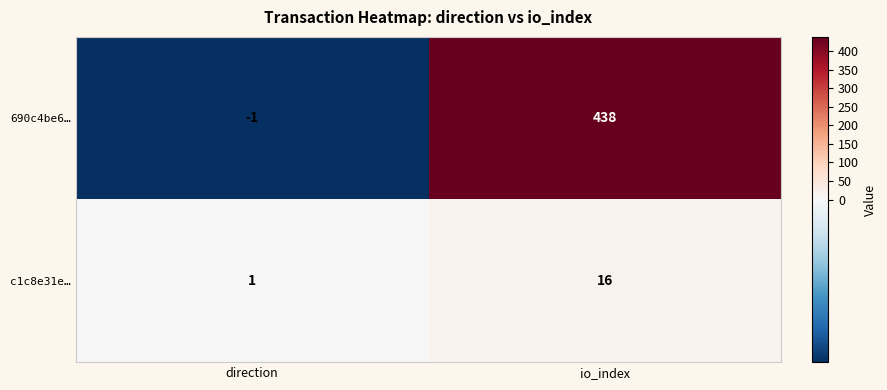

The c1c8e31e… series shows 0 at direction. True or false?

False